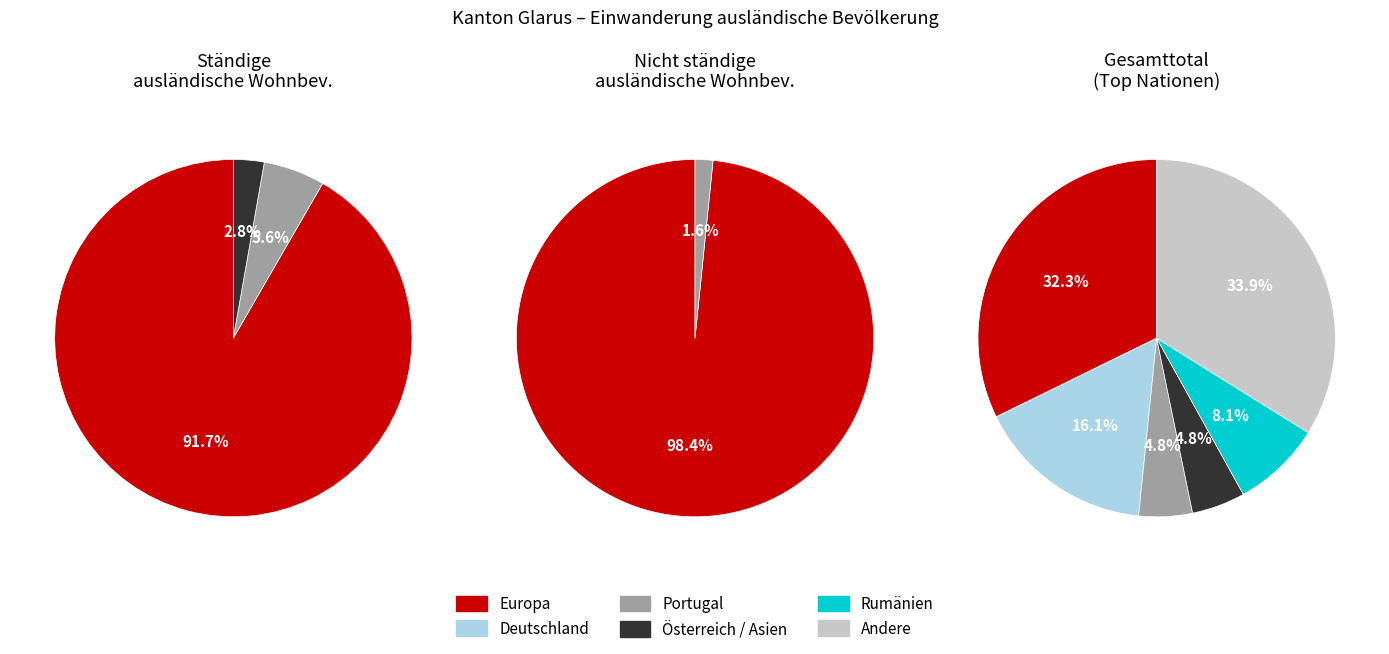

What is the majority slice?

Europa